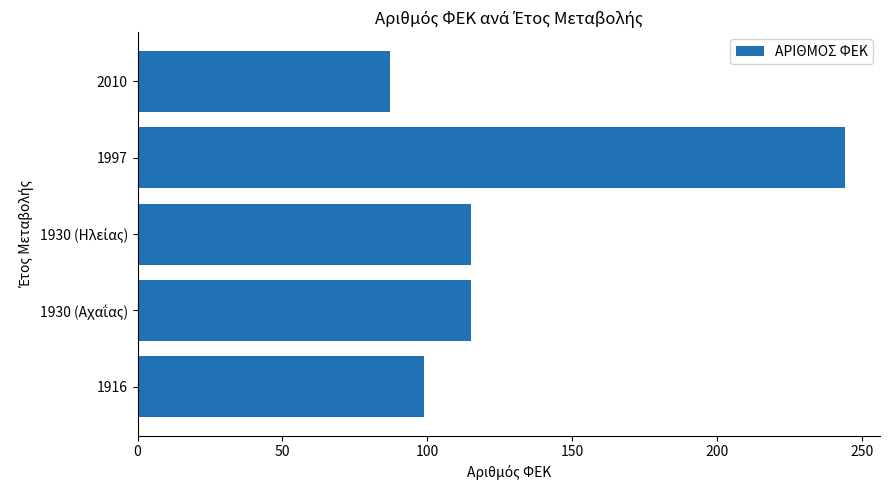

Are the bars horizontal?

Yes